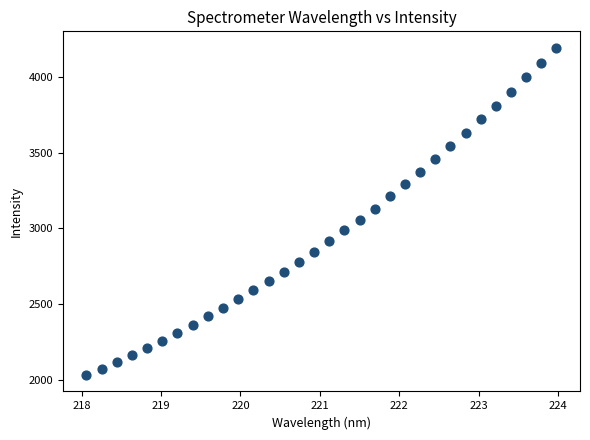

What is the range of X values (max minus min)?

5.9